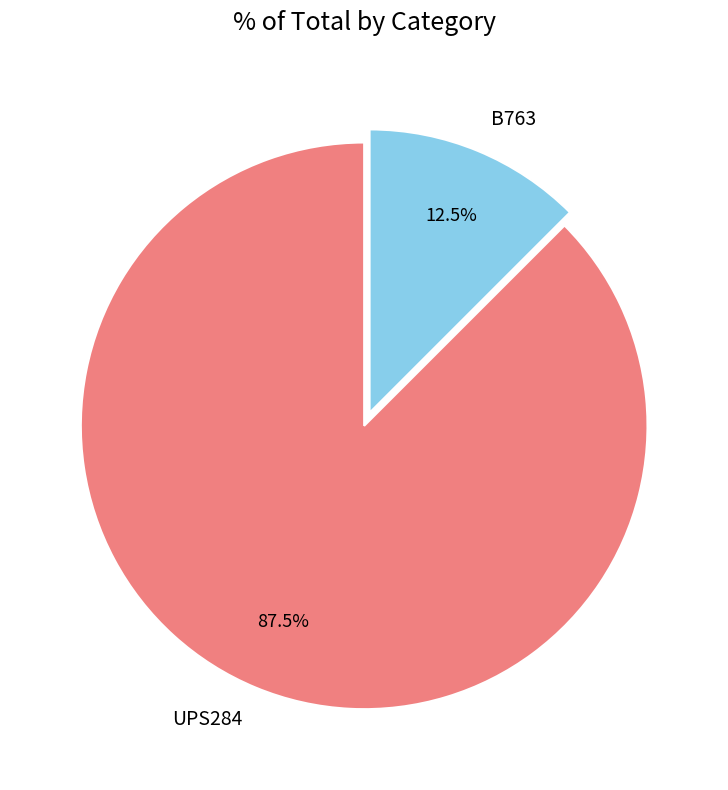

Which slice is the smallest?

B763